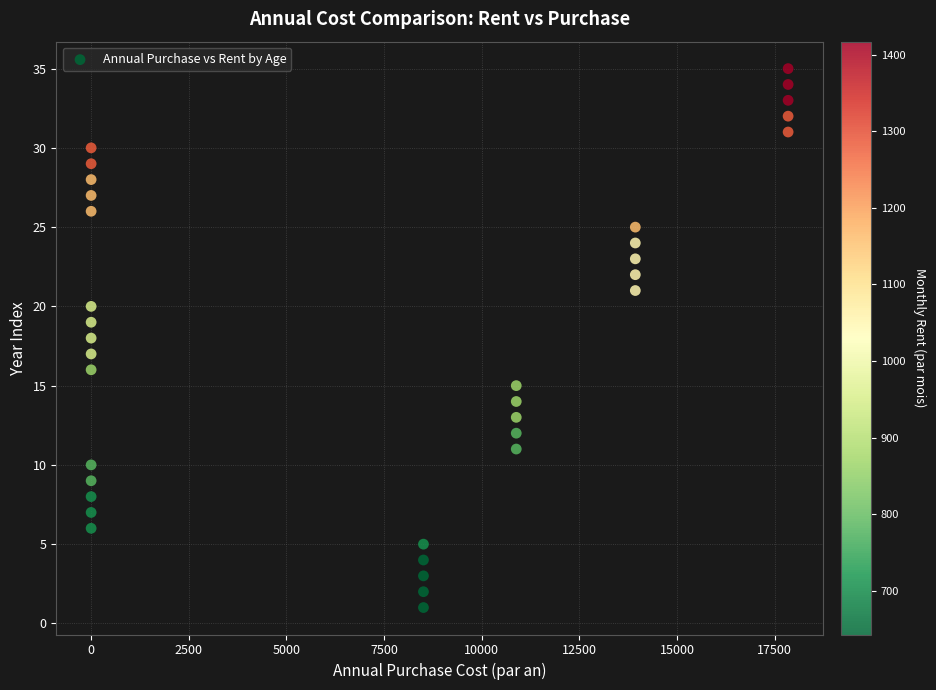

What is the range of Y values (max minus min)?

34